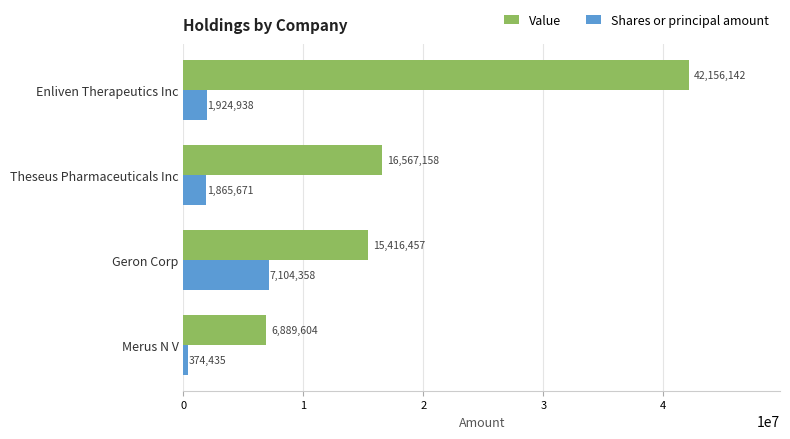

List the series in order of their overall mean, highest first.

Value, Shares or principal amount